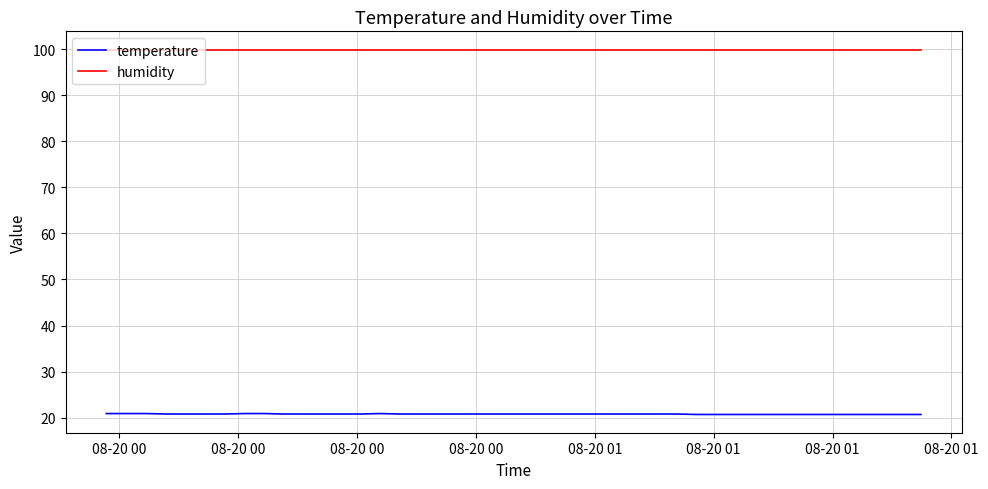

True or false: temperature and humidity intersect in this chart.

False